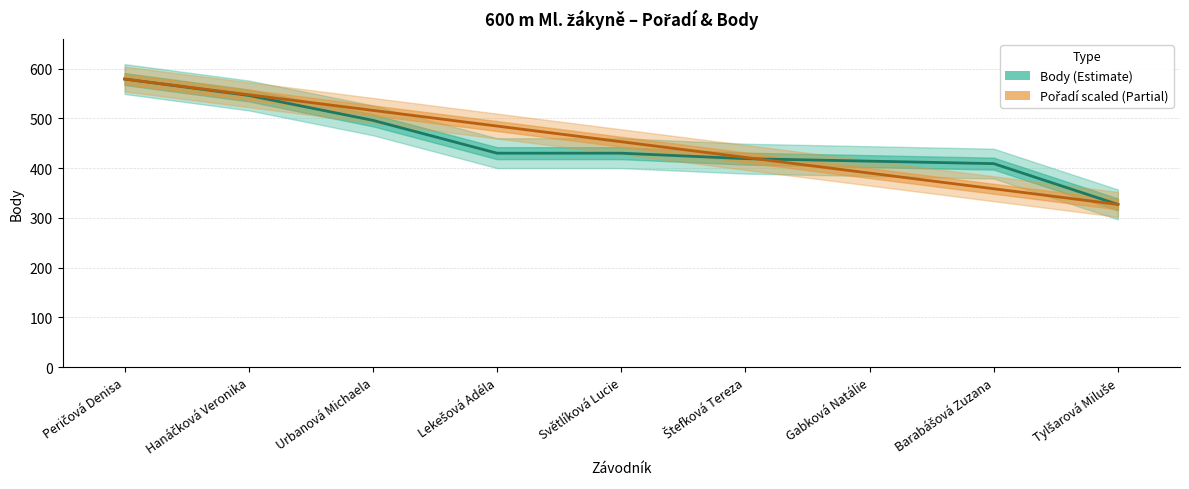

At which label is Body closest to 453?

Lekešová Adéla